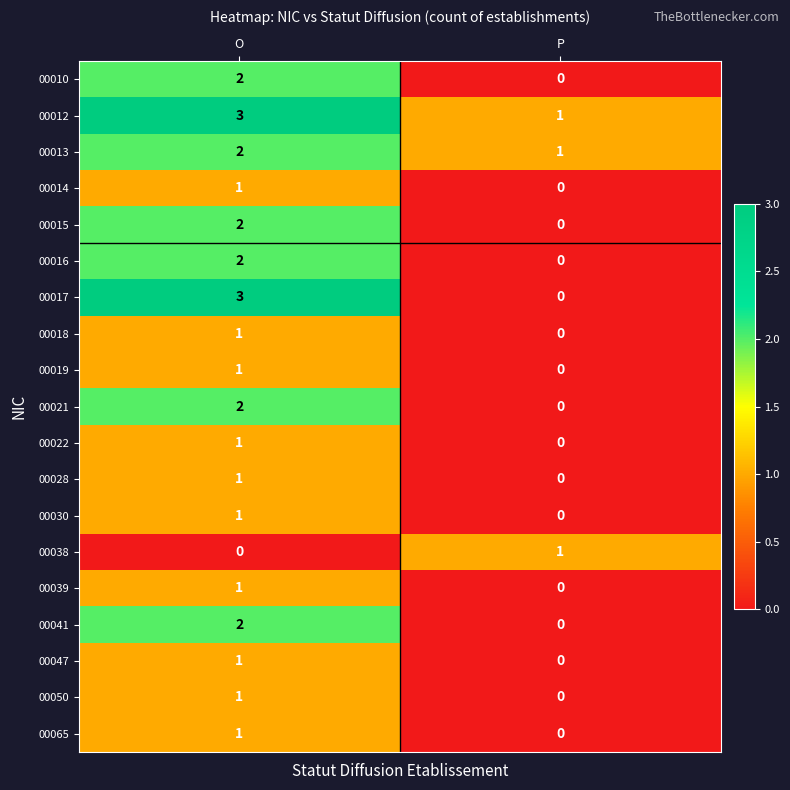

Is it true that 00050 equals 1 at P?

False